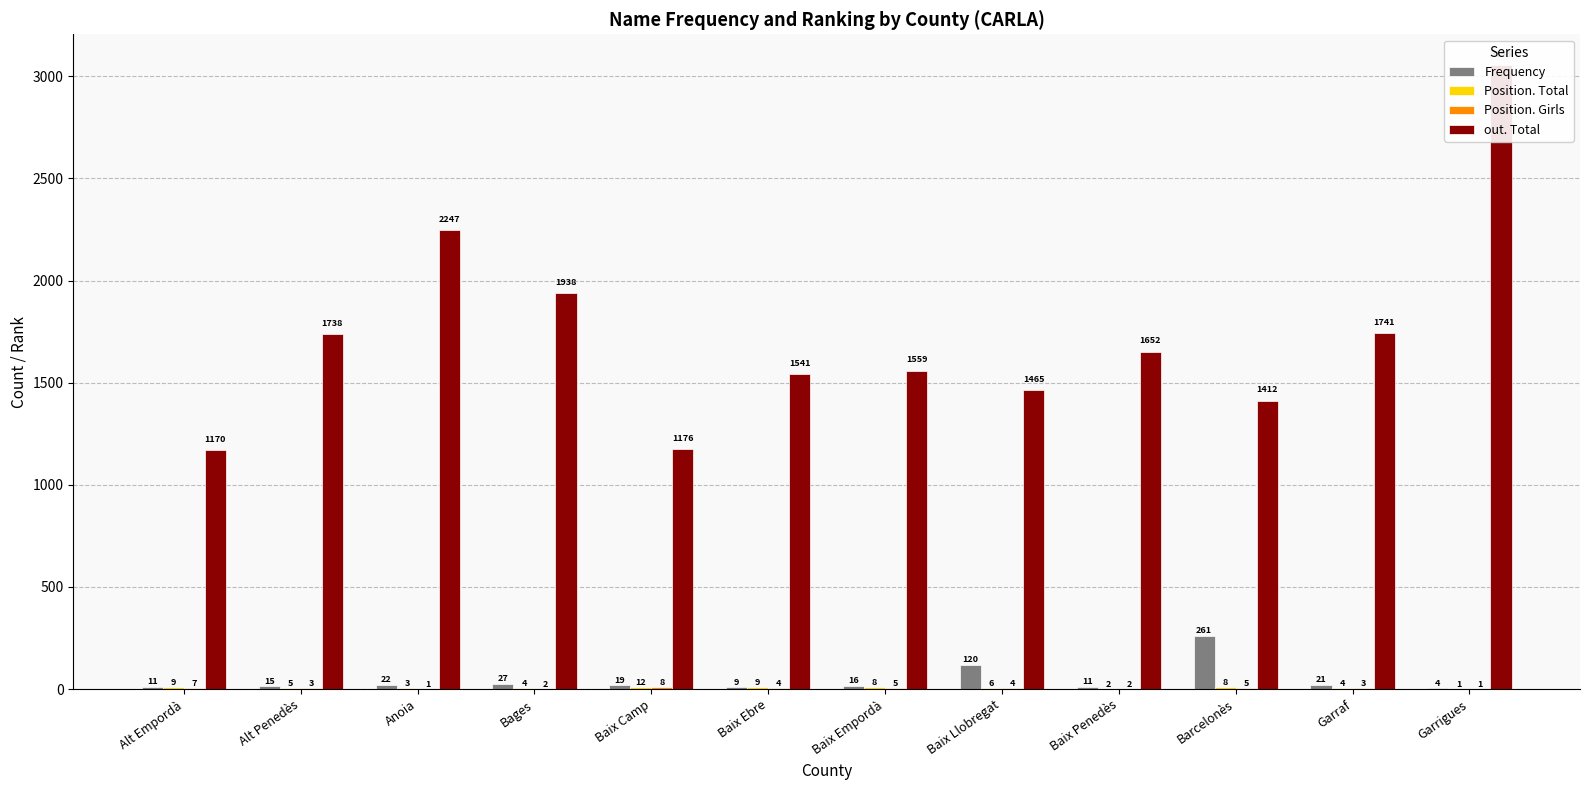

Rank the categories by out. Total value from lowest to highest.

Alt Empordà, Baix Camp, Barcelonès, Baix Llobregat, Baix Ebre, Baix Empordà, Baix Penedès, Alt Penedès, Garraf, Bages, Anoia, Garrigues